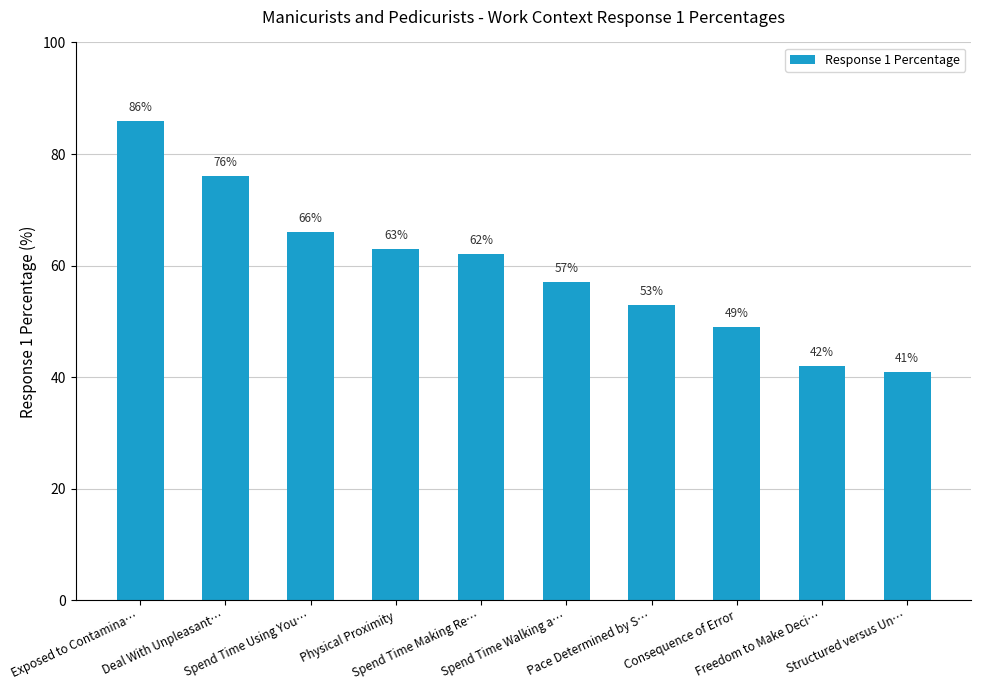

Between Spend Time Using You… and Freedom to Make Deci…, which is larger?

Spend Time Using You…